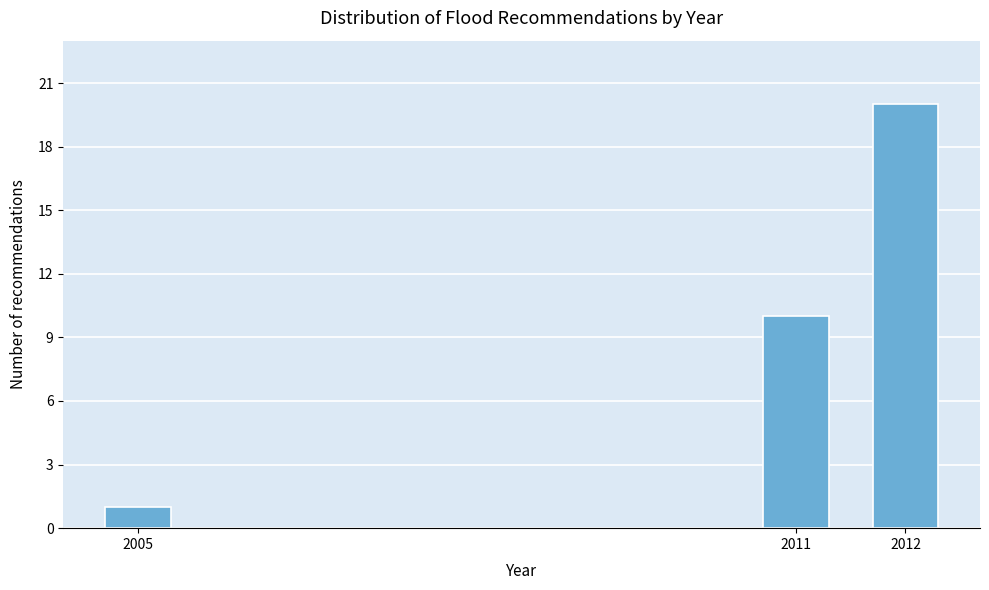

Reading left to right, list all the values displayed in this chart.

2005=1	2011=10	2012=20